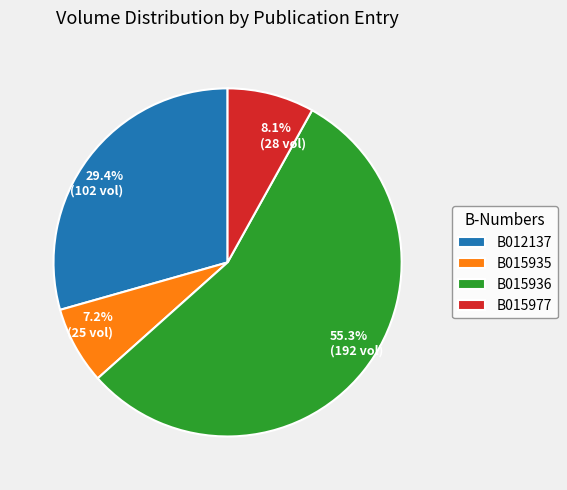

Combined, do B015977 and B015935 account for over 50%?

No